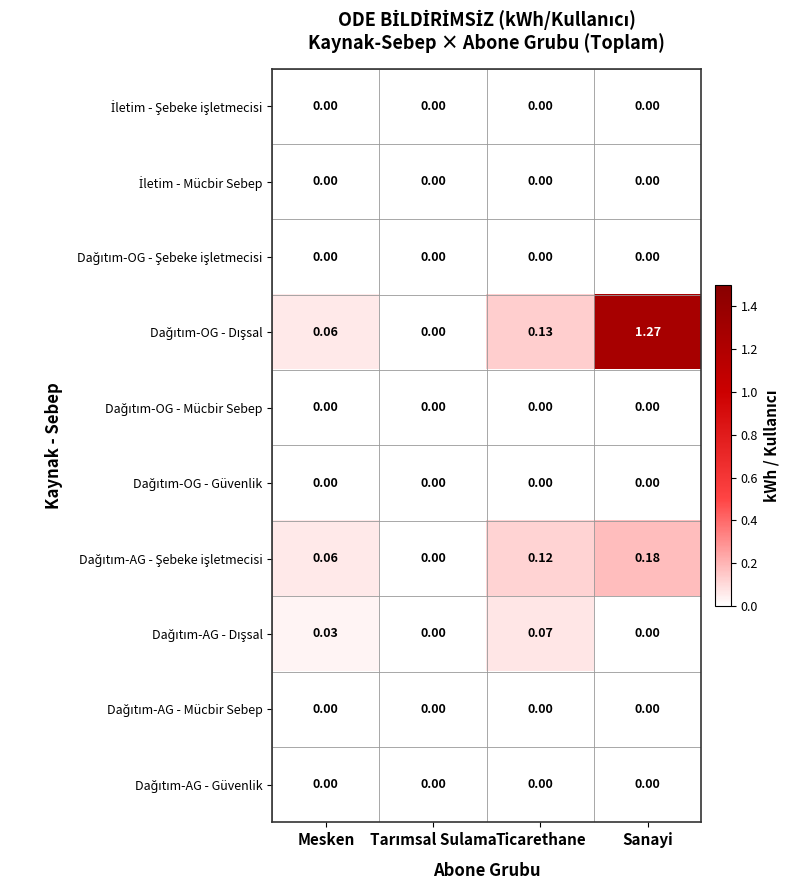

At which category is the sum across all series the highest?

Sanayi